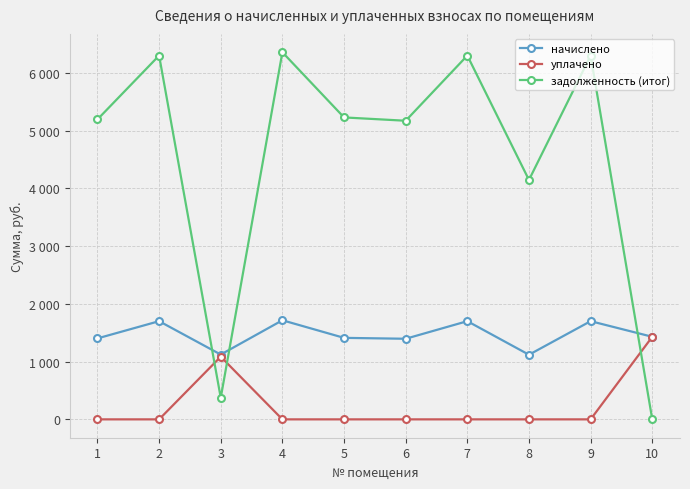

Is this an area chart (filled region under the line)?

No